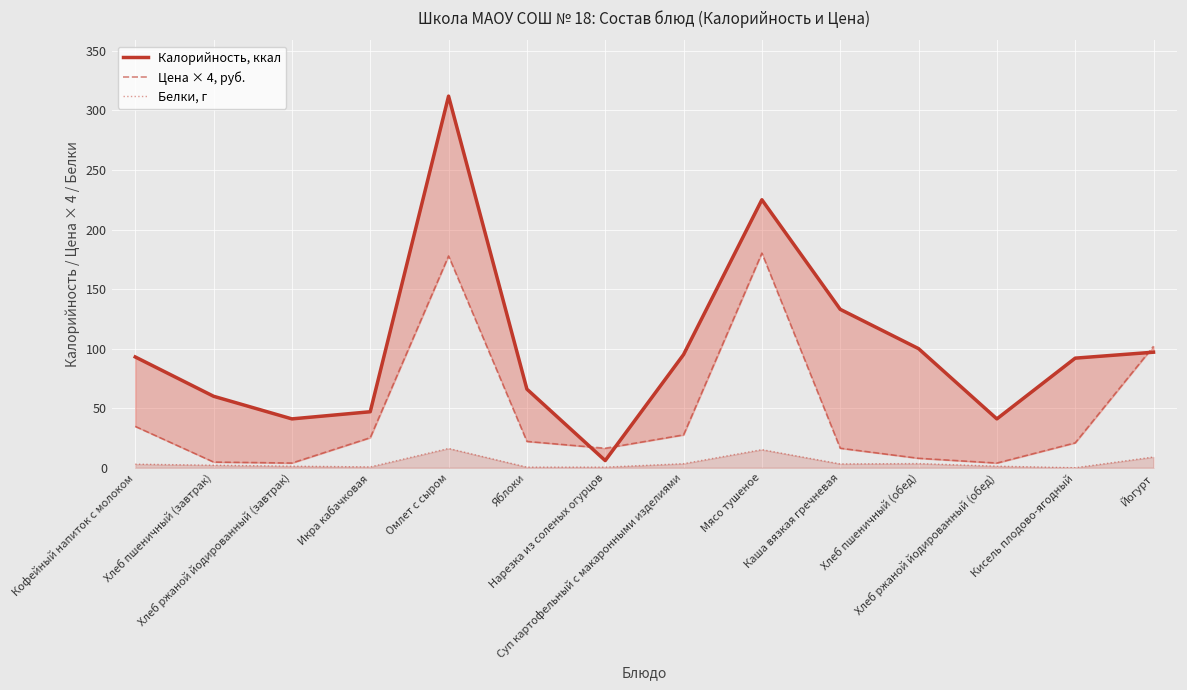

At how many categories does at least one series exceed 149?

2